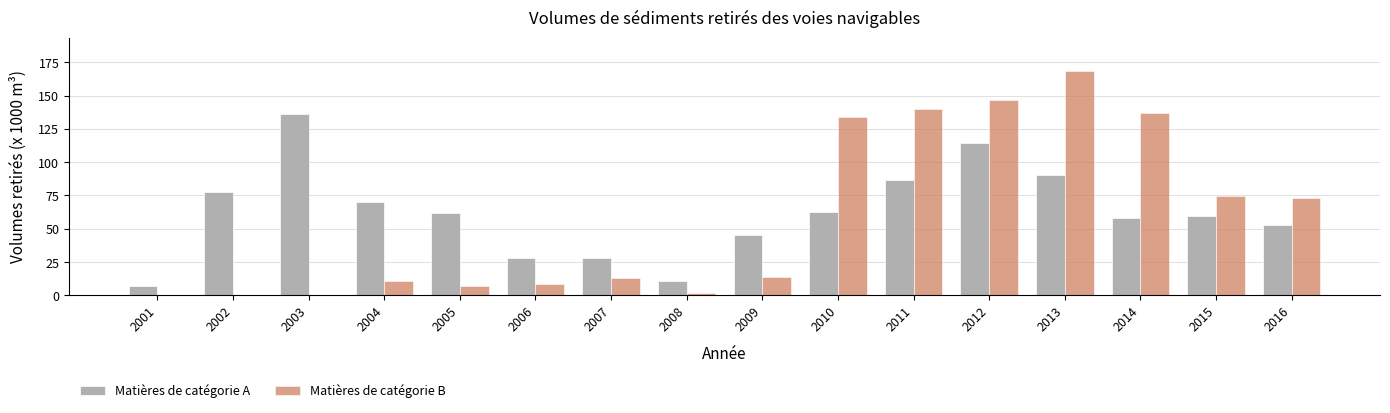

Which label corresponds to the largest value in the chart?

2013